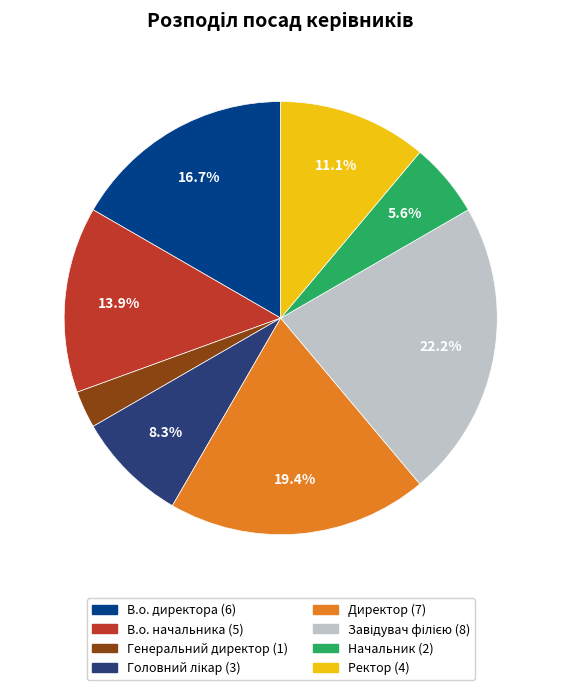

Count the number of slices in the pie.

8